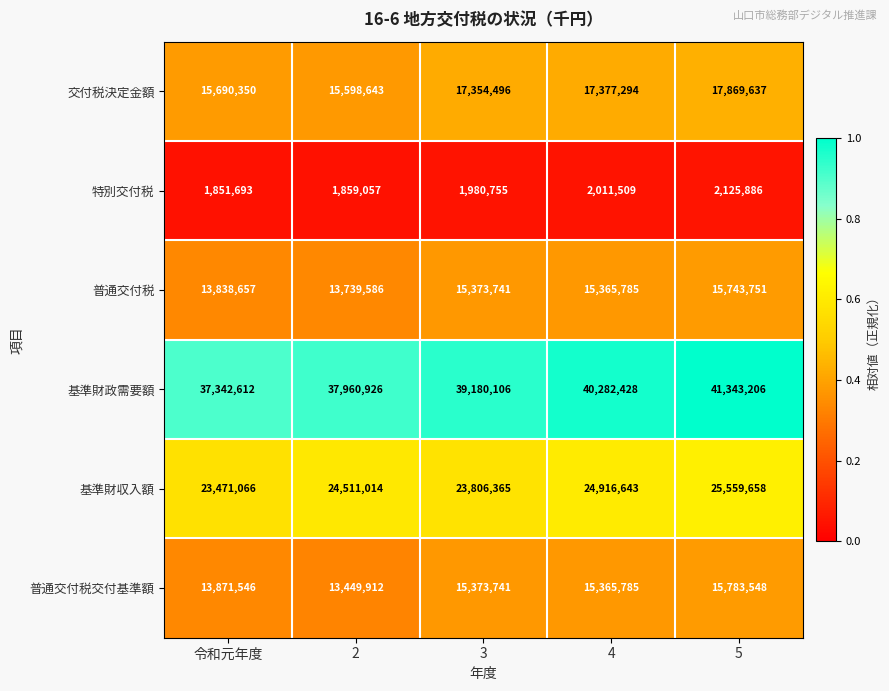

What is the spread (max minus min) of values at 令和元年度?

35490919